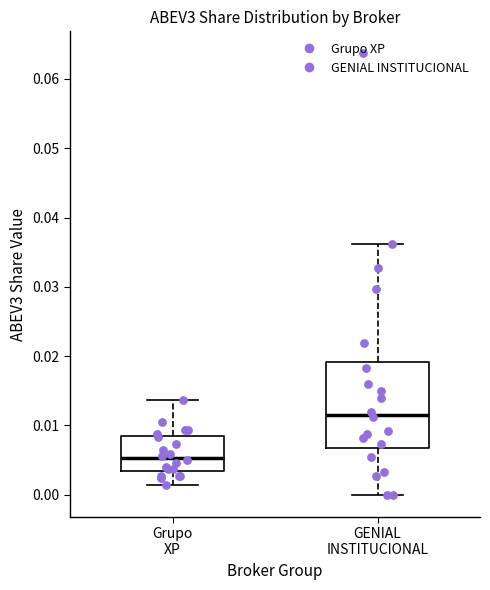

Where is the upper edge of the box for Grupo XP on the y-axis? The values are not printed on the chart, so give them approximately, as read against the axis.

0.008